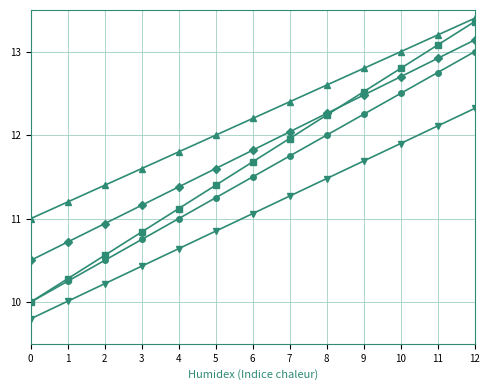

What is the spread (max minus min) of values at 12?

1.1